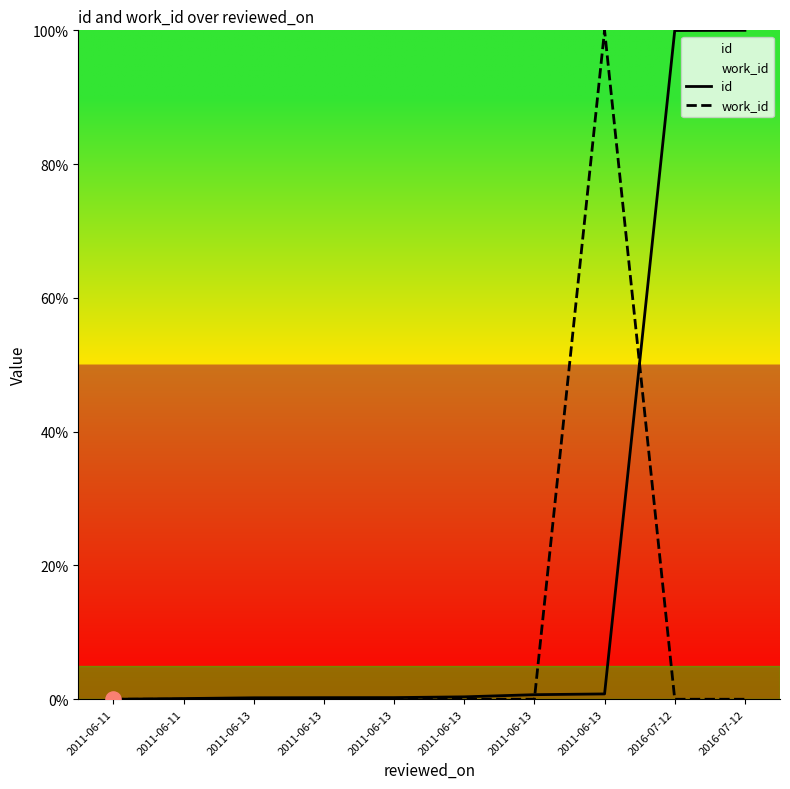

At which category is the sum across all series the highest?

2011-06-13